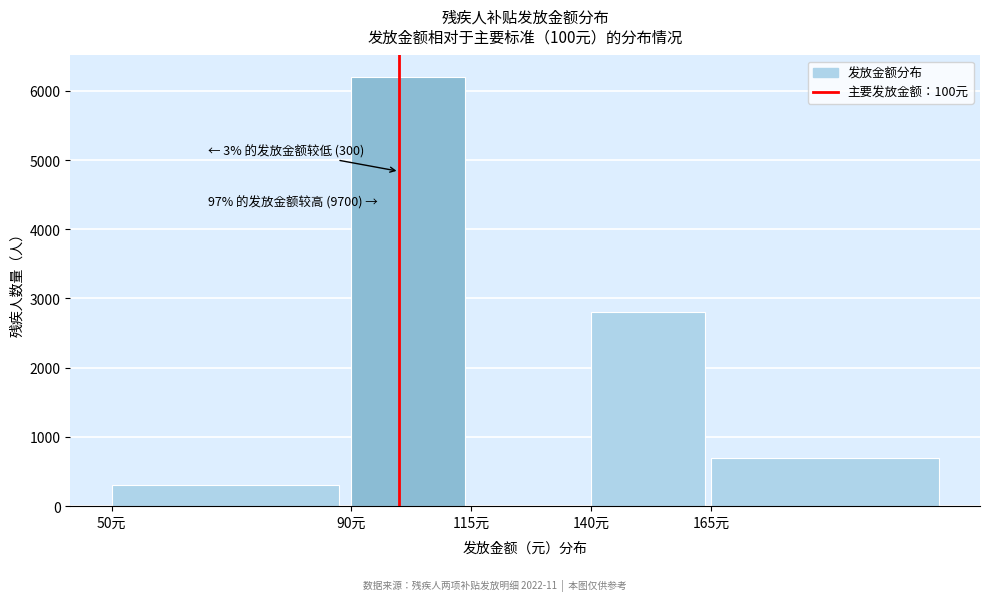

Reading left to right, what are all the values shown in this chart?

50元=300	90元=6200	115元=0	140元=2800	165元=700